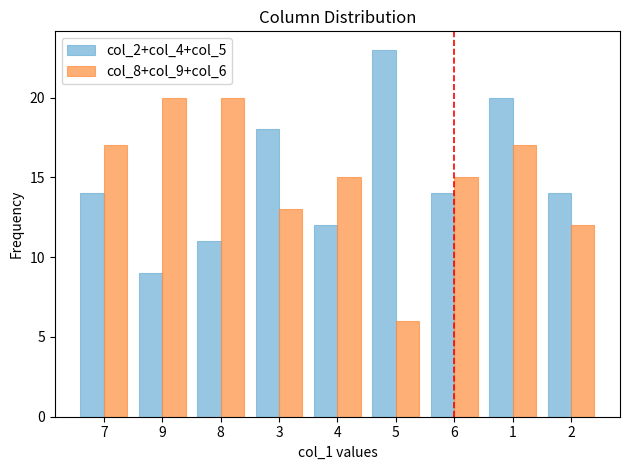

Which category has the lowest value in the col_8+col_9+col_6 series?

5